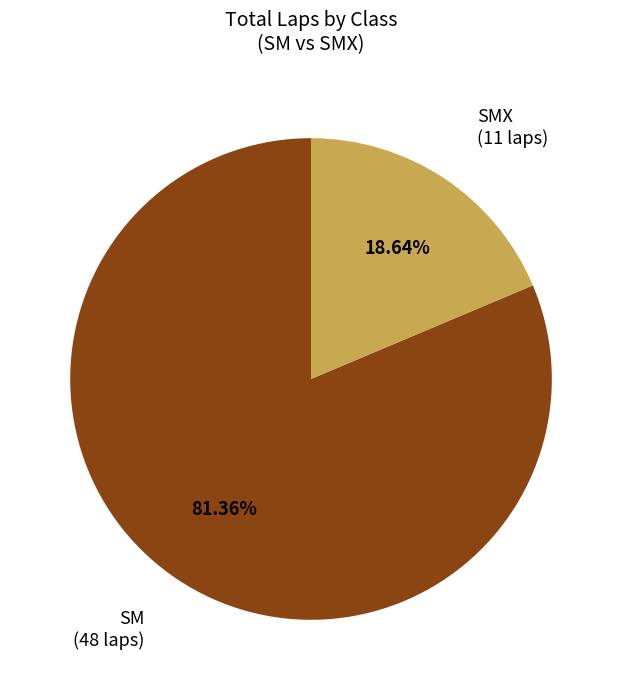

Is there any slice that represents more than half of the pie?

Yes